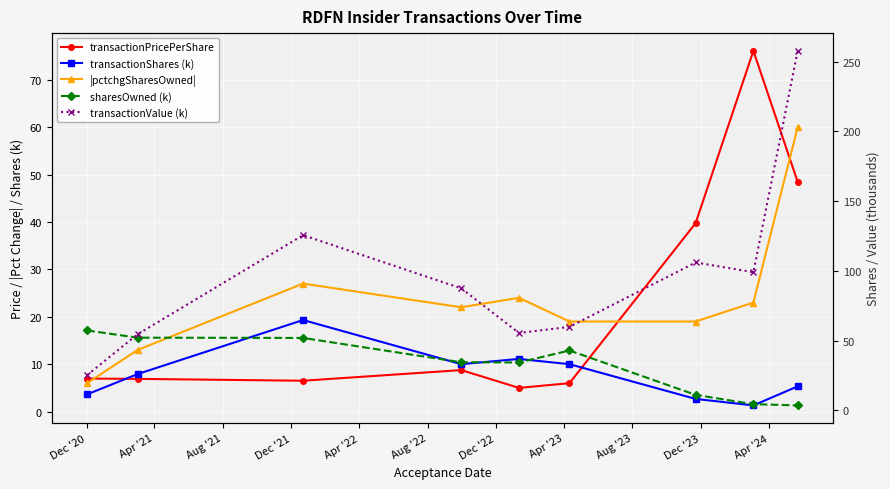

How many interior local peaks does the |pctchgSharesOwned| series have?

2